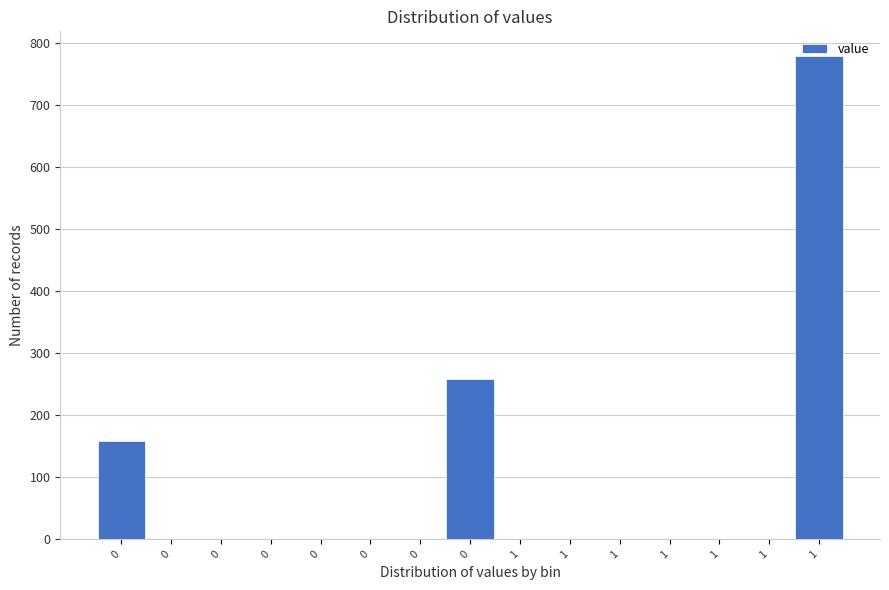

Are the bars horizontal?

No